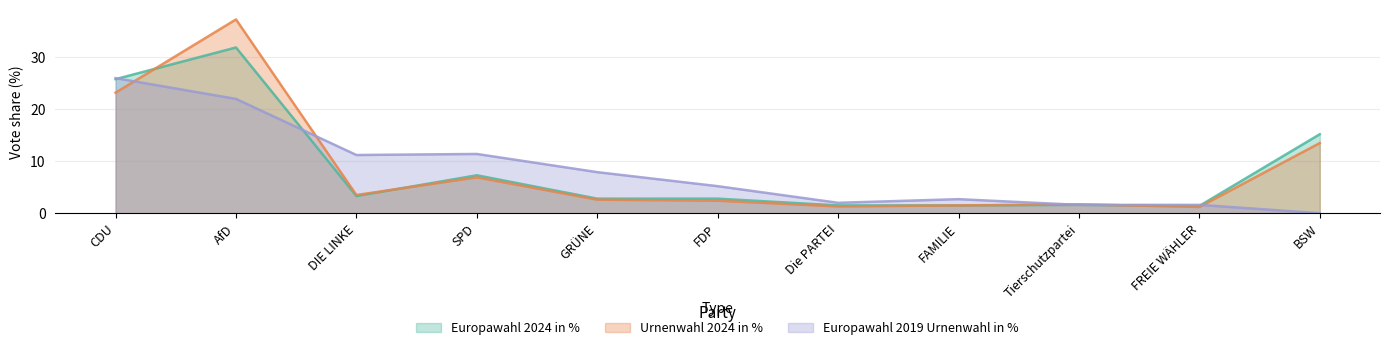

What is the greatest value displayed?

37.3